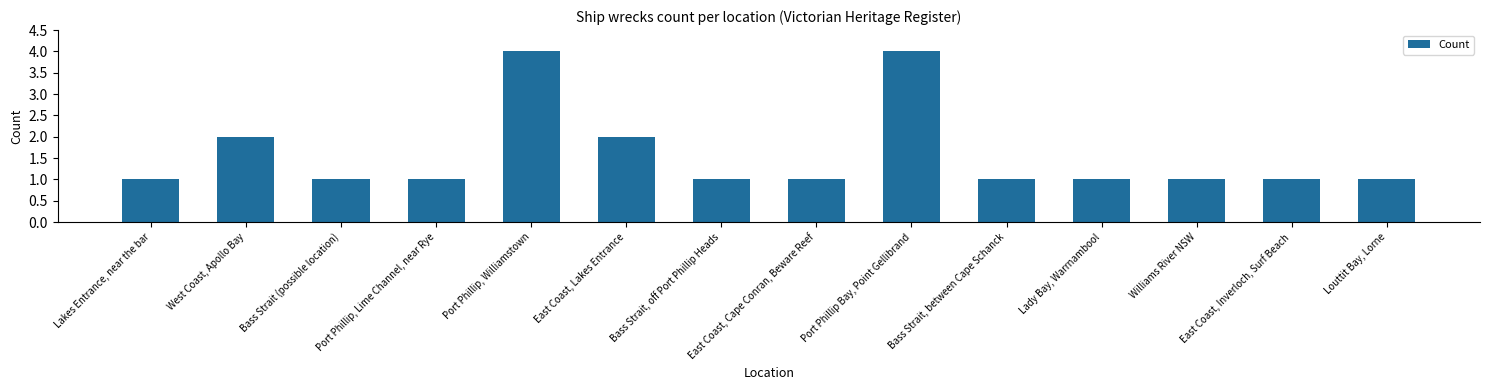

Is it true that the value at Bass Strait, off Port Phillip Heads is 2?

False